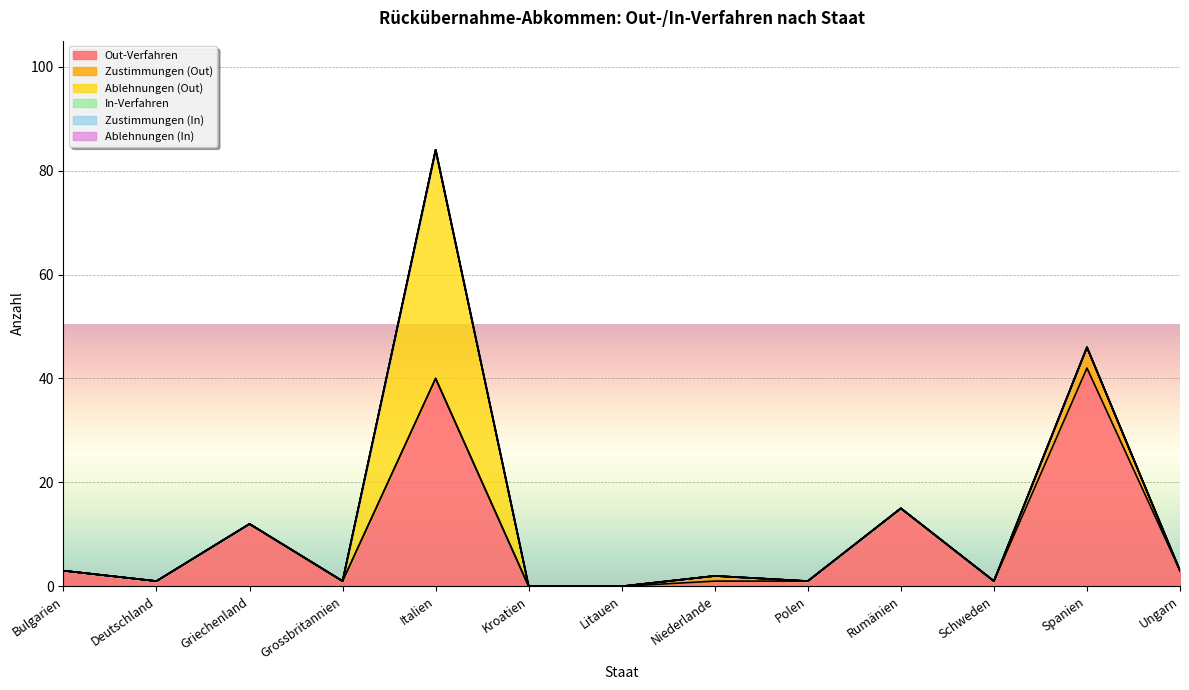

True or false: Zustimmungen (Out) has a value of 0 at Polen.

True